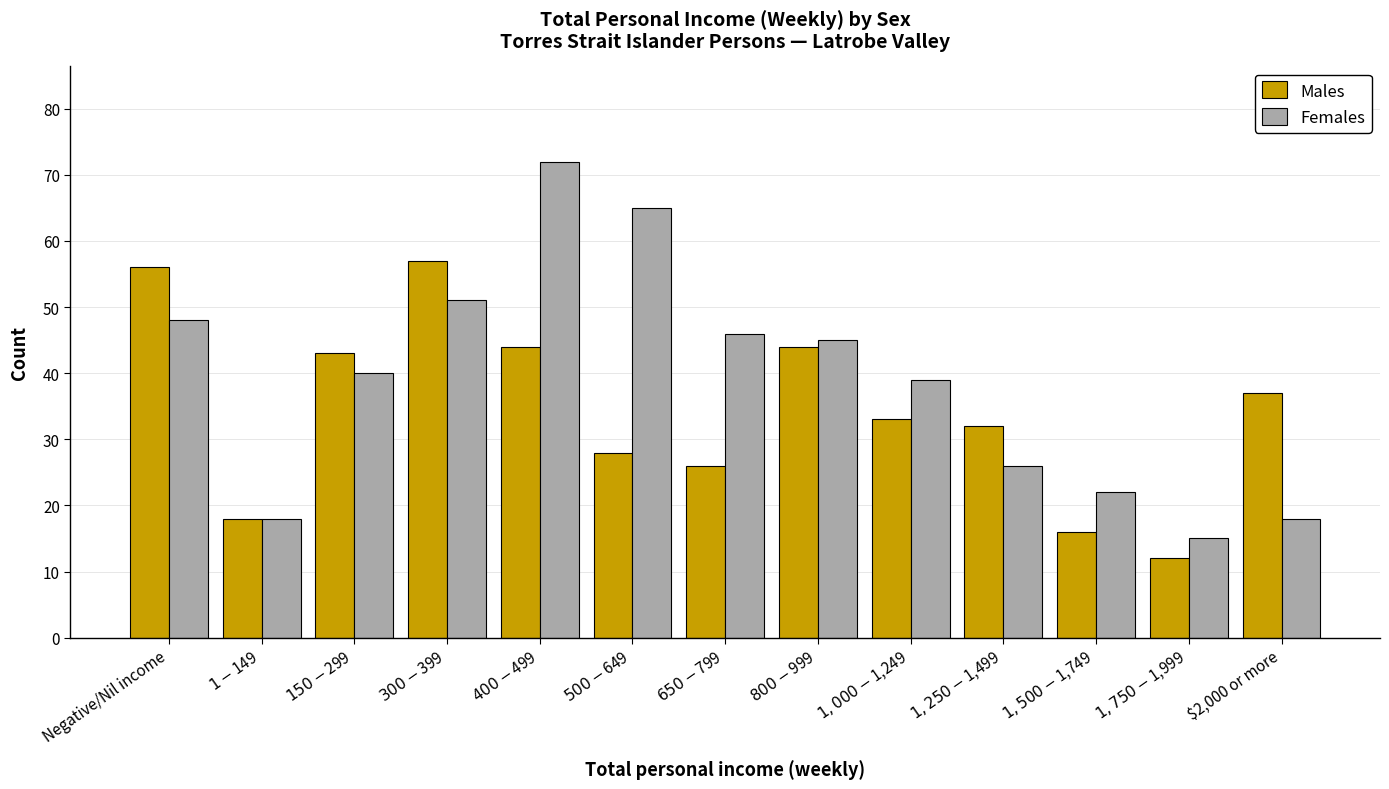

How many data points in Females are less than 40?

6